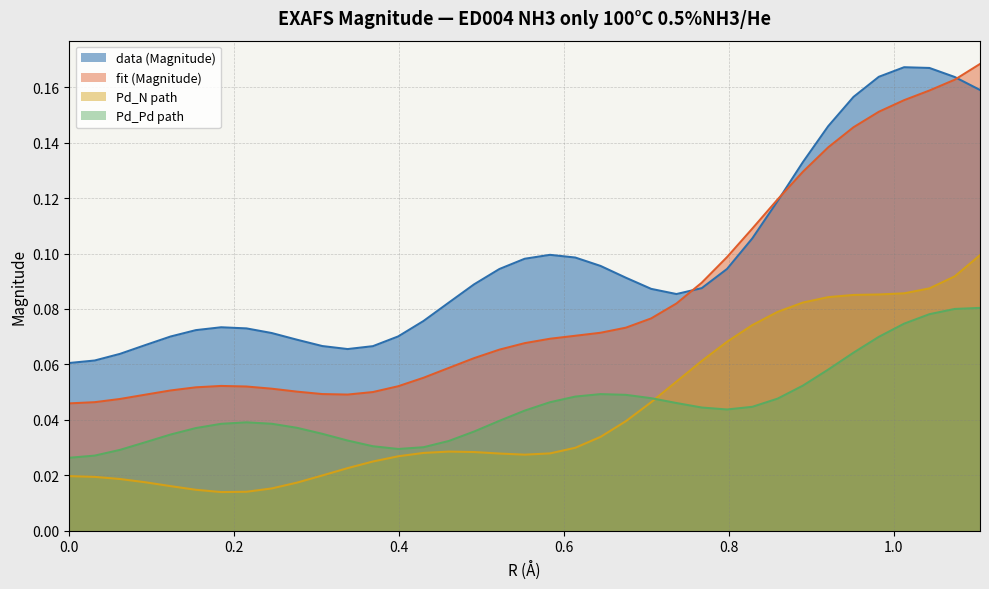

True or false: fit (Magnitude) and Pd_N path cross at least once.

False